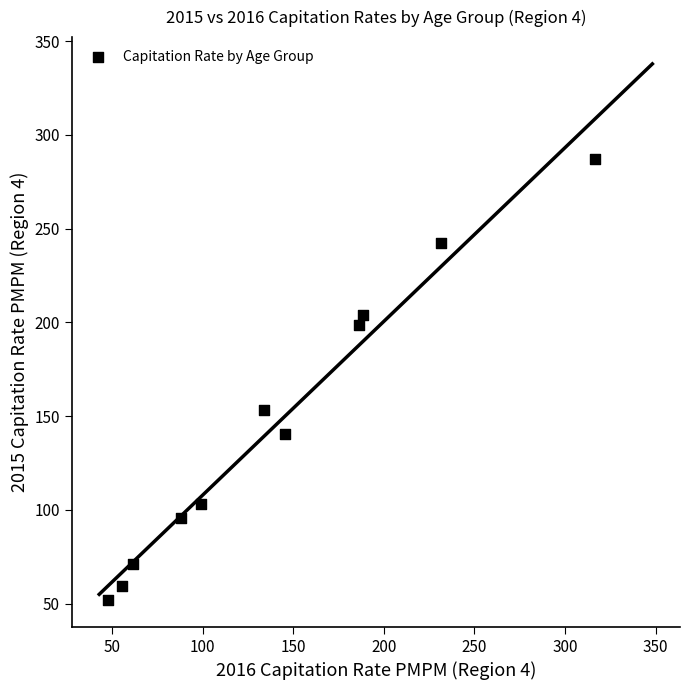

What Y value in the scatter plot is closest to 169?

153.2